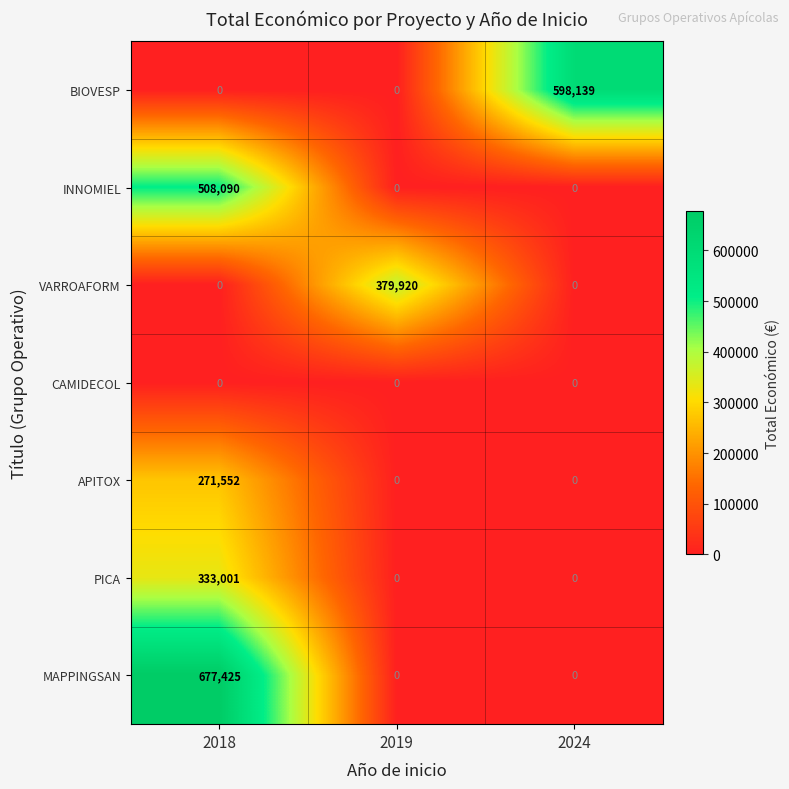

List the series in order of their peak value, lowest first.

CAMIDECOL, APITOX, PICA, VARROAFORM, INNOMIEL, BIOVESP, MAPPINGSAN